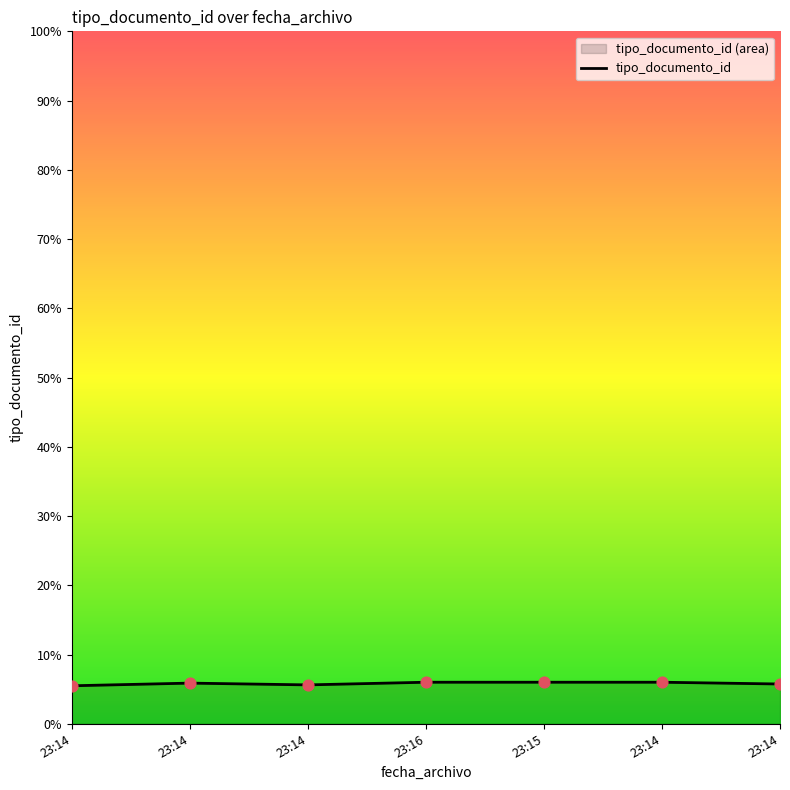

Approximately how many times larger is the value at 23:14 compared to 23:14?

1.0